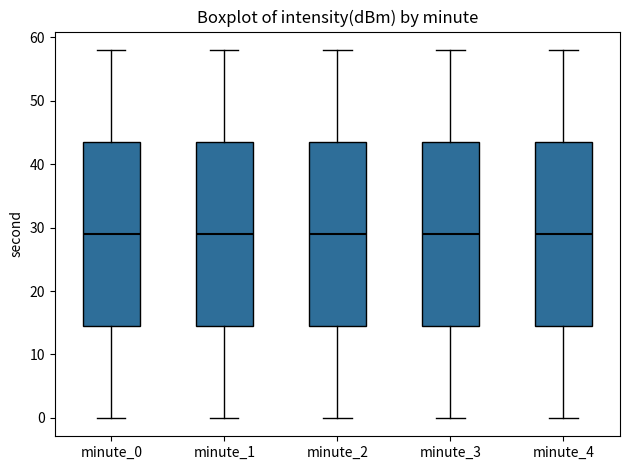

Reading left to right, read every box against the y-axis: the position of its median line, the range the box covers, and the ends of its whiskers. The values are not printed on the chart, so give them approximately, as read against the axis.

minute_0: median 29, box 15 to 44, whiskers 0 to 58
minute_1: median 29, box 15 to 44, whiskers 0 to 58
minute_2: median 29, box 15 to 44, whiskers 0 to 58
minute_3: median 29, box 15 to 44, whiskers 0 to 58
minute_4: median 29, box 15 to 44, whiskers 0 to 58